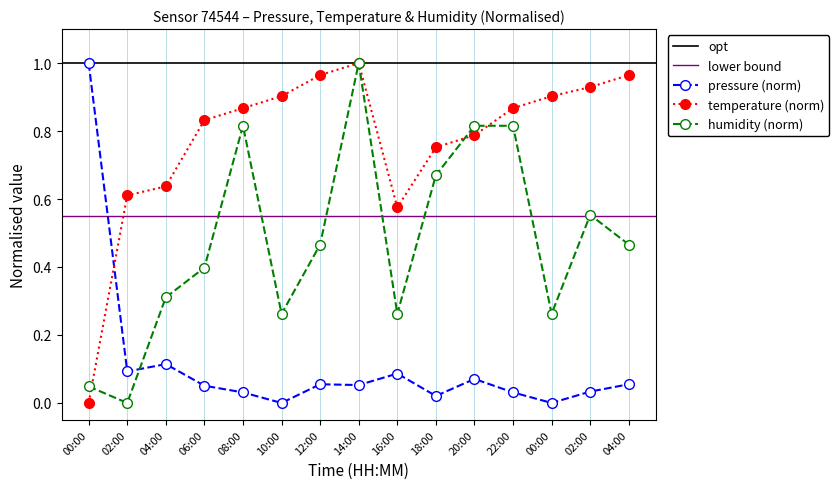

At how many categories does at least one series exceed 0?

15